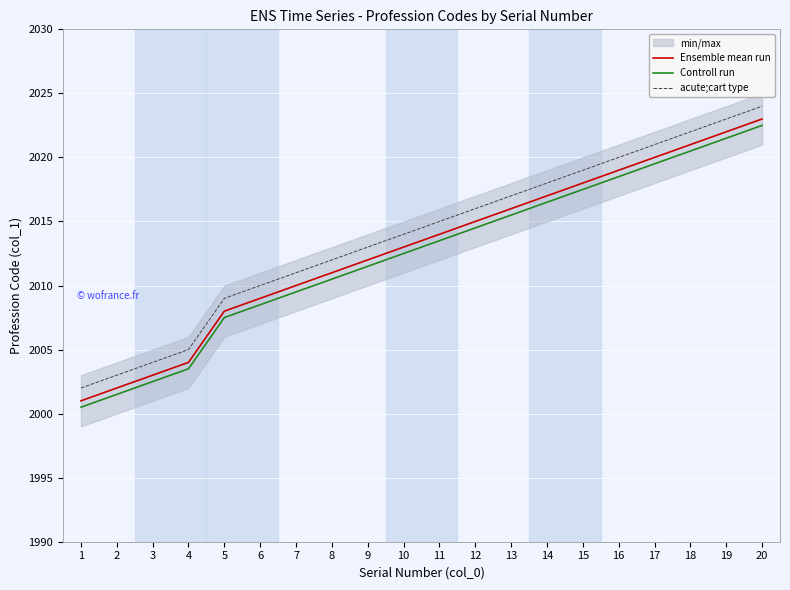

True or false: Ensemble mean run has more than 1 interior local peaks.

False